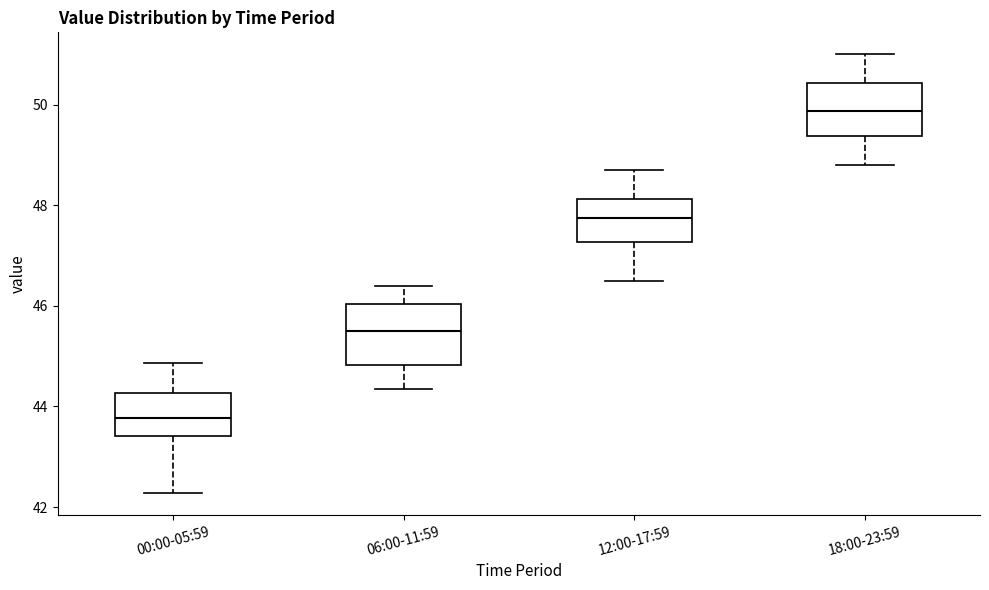

Where is the lower edge of the box for 06:00-11:59 on the y-axis? The values are not printed on the chart, so give them approximately, as read against the axis.

44.8